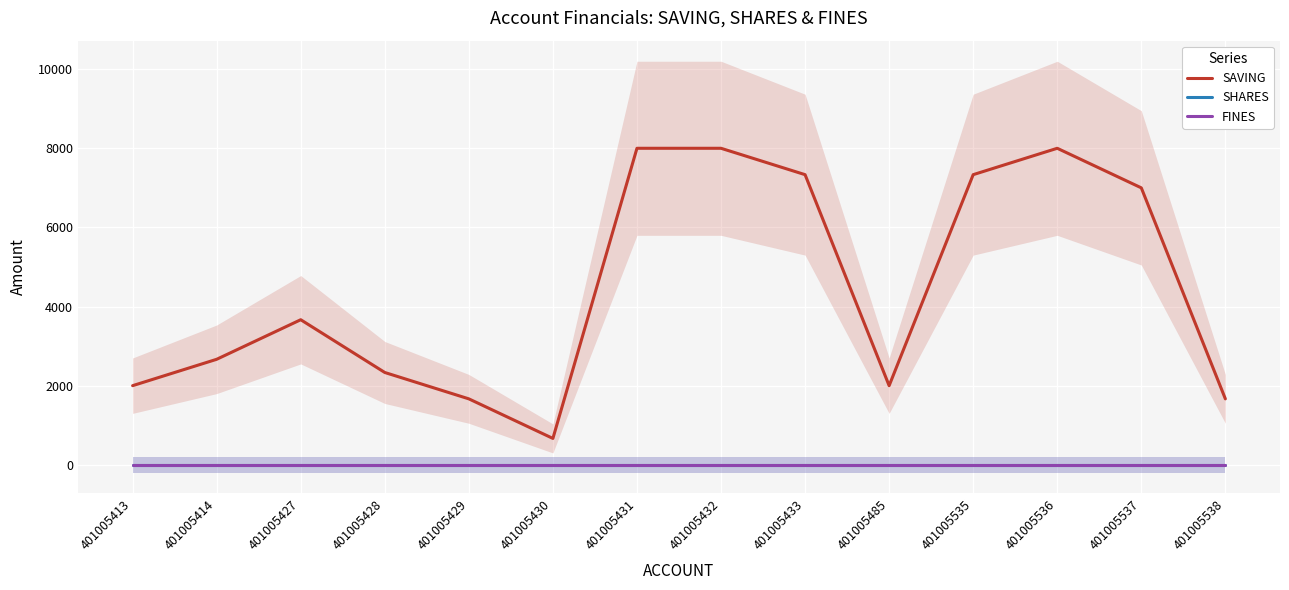

True or false: SAVING and SHARES intersect in this chart.

False